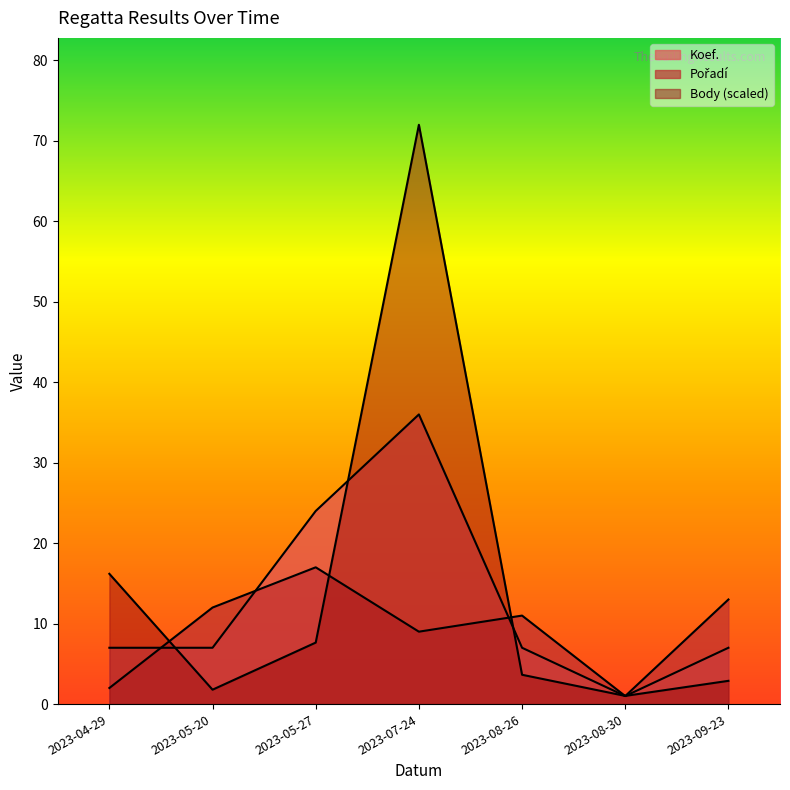

At 2023-08-26, list the series in order from largest to smallest.

Pořadí, Koef., Body